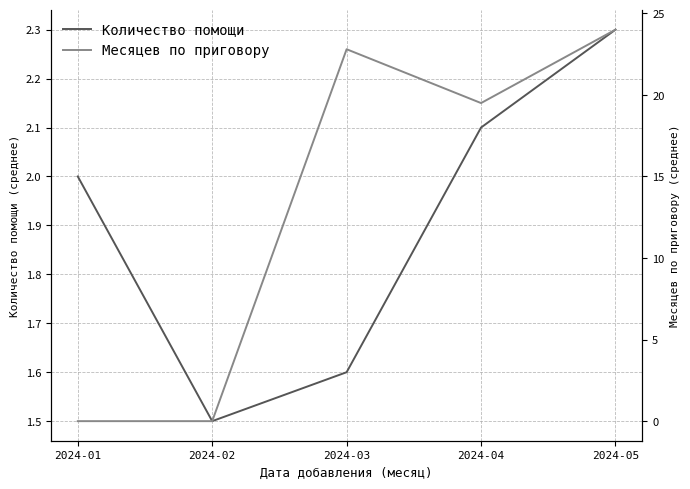

In Месяцев по приговору, how many points are higher than both neighbors (excluding endpoints)?

1